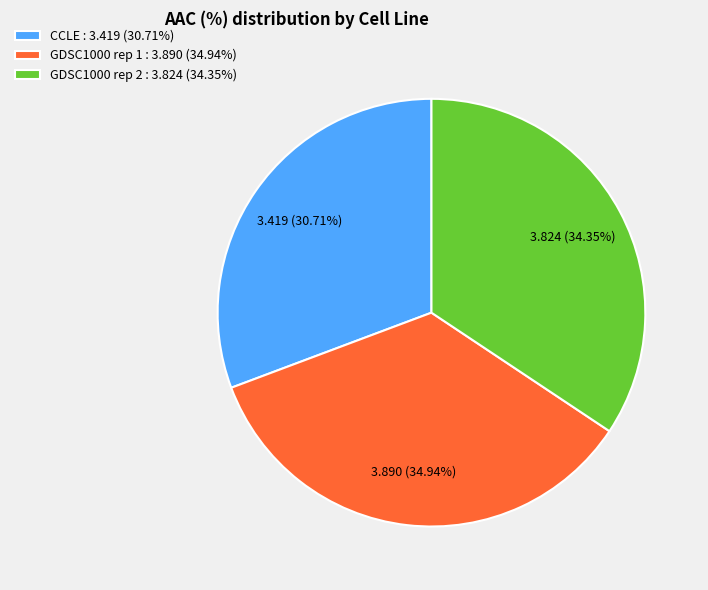

What percentage is the CCLE slice, to the nearest percent?

31%